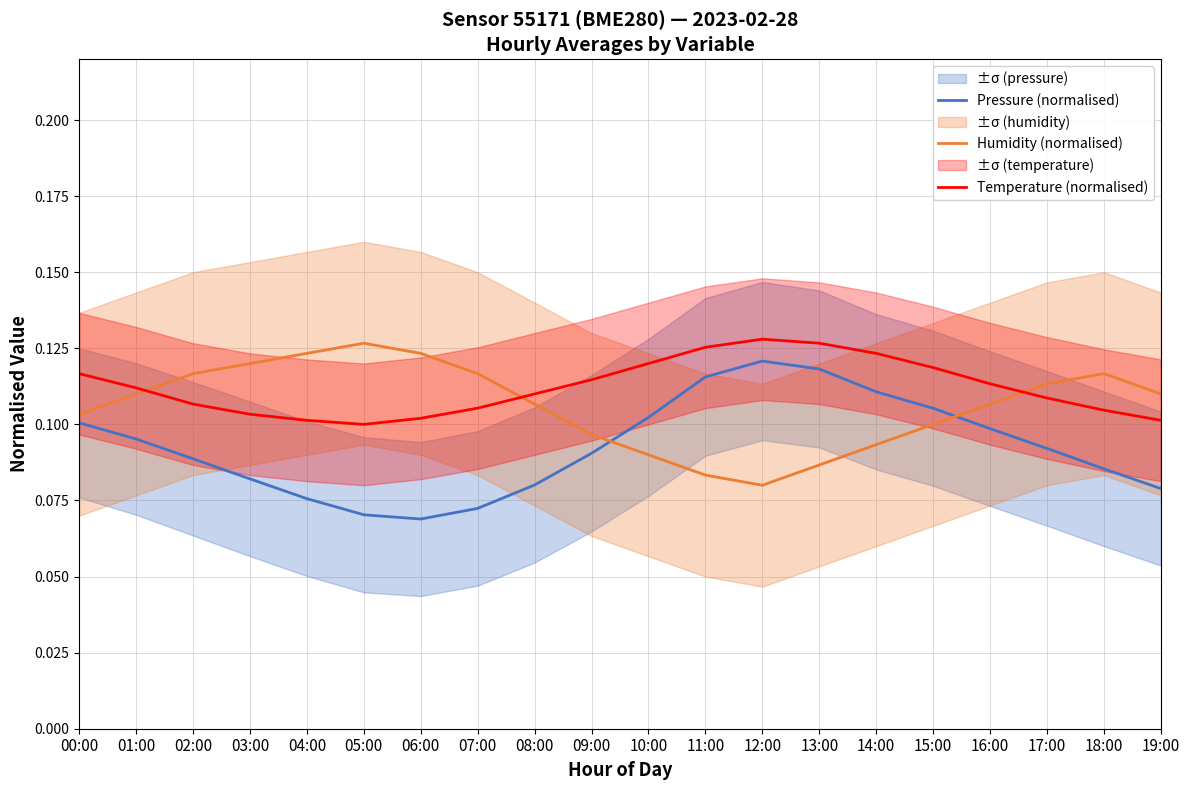

Does the chart have visible grid lines?

Yes